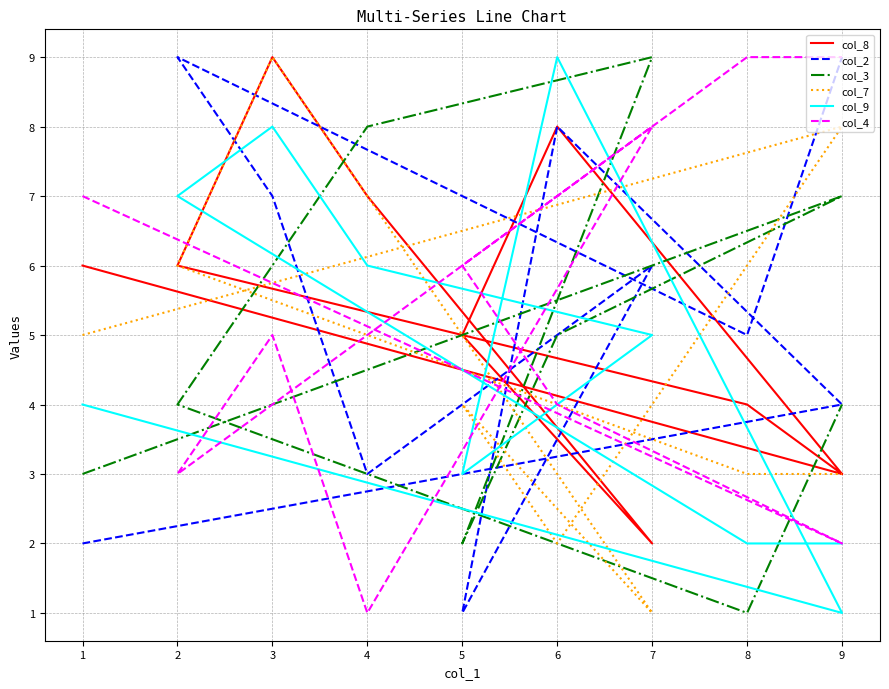

What is the total value across all series at 3?

44